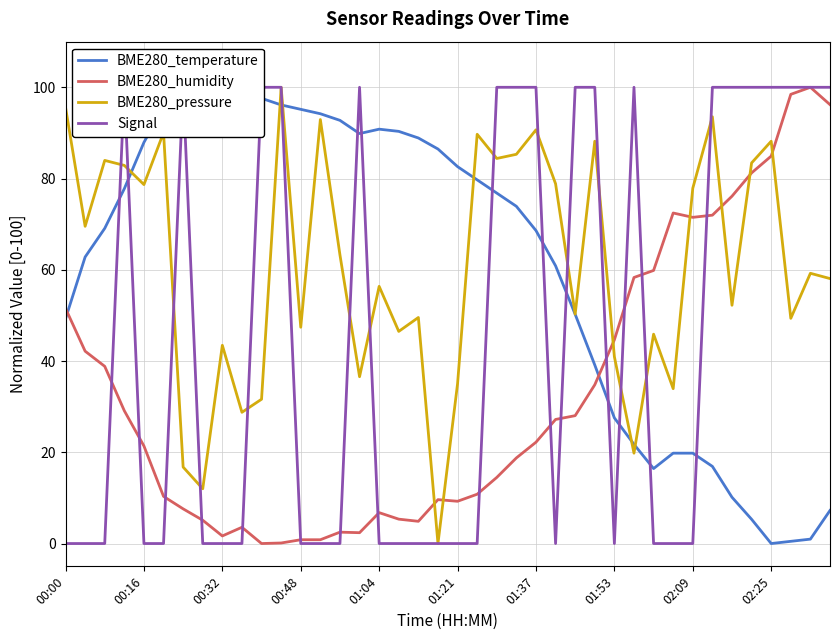

The BME280_humidity series shows 1.7 at 00:32. True or false?

True